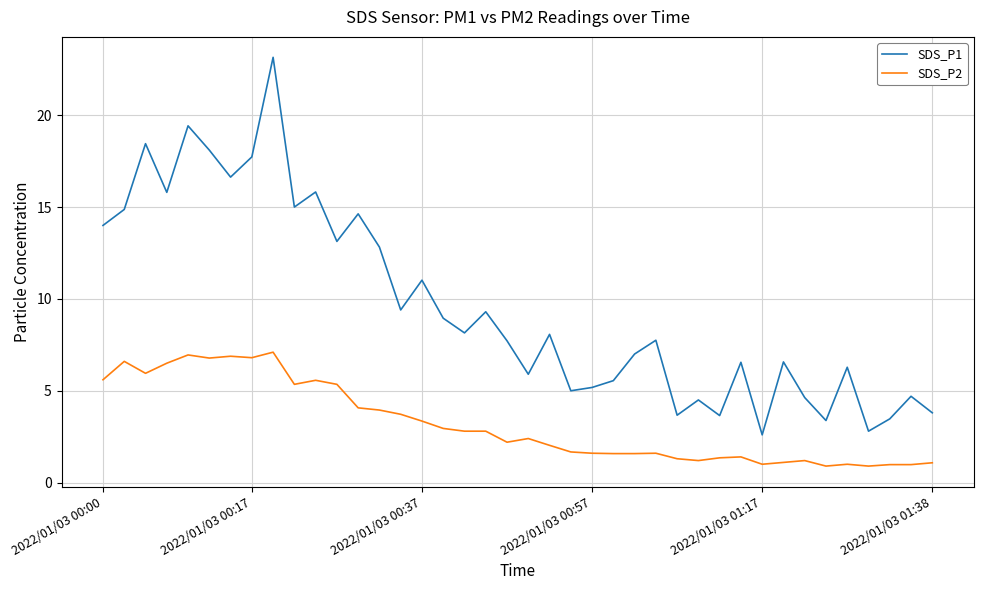

List the series in order of their peak value, lowest first.

SDS_P2, SDS_P1